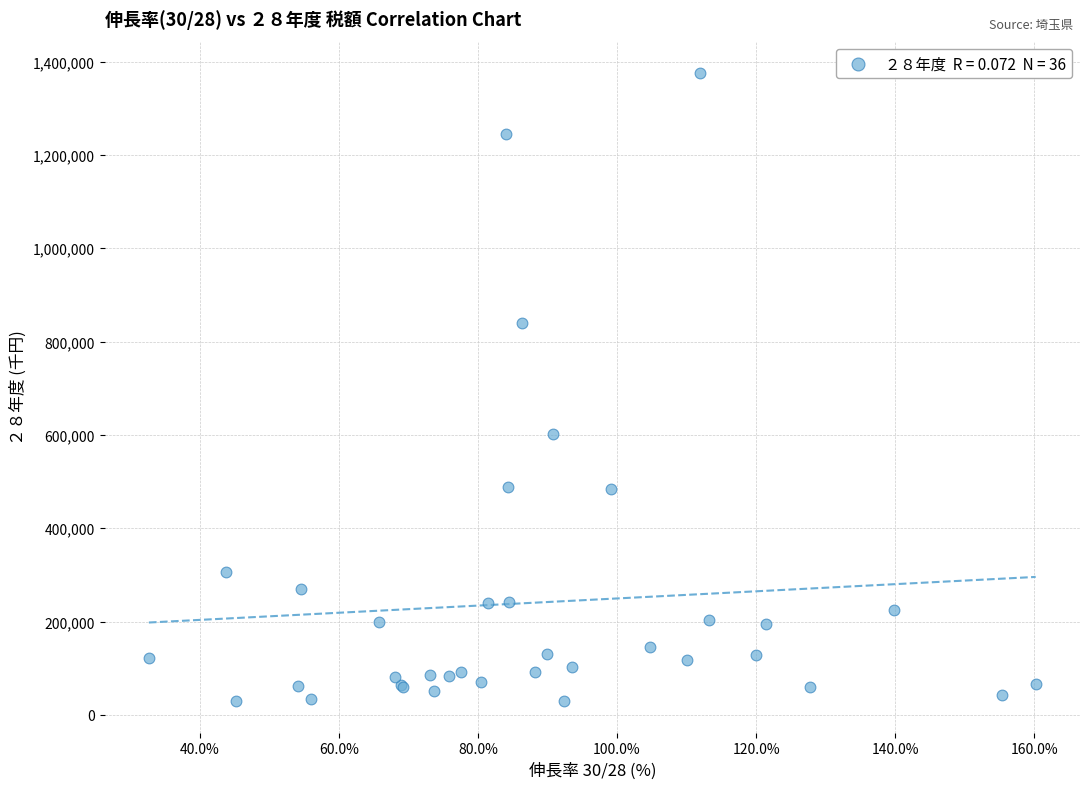

What Y value in the scatter plot is closest to 702403?

602841